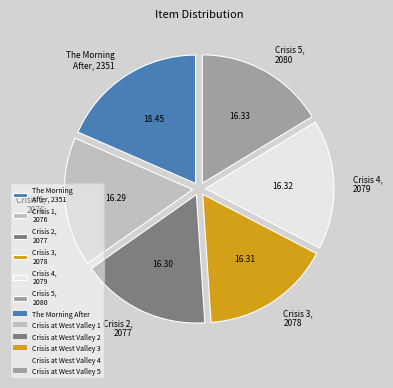

Does any single category account for the majority?

No